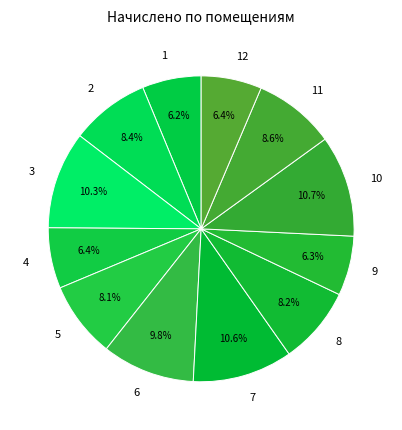

The 4 slice represents 21% of the pie. True or false?

False